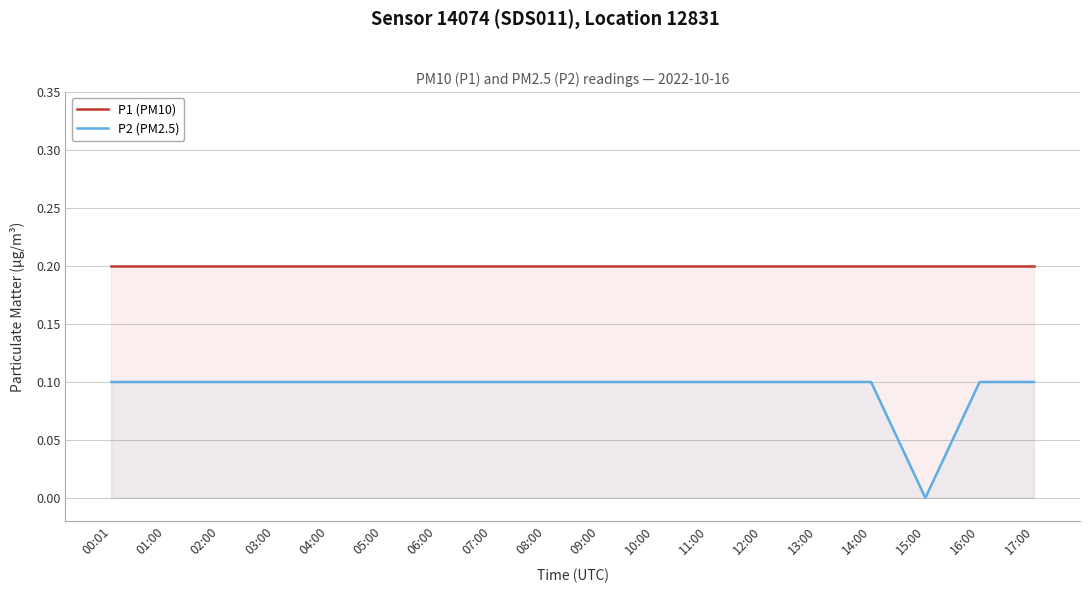

At which category does P2 (PM2.5) reach its first local valley?

15:00